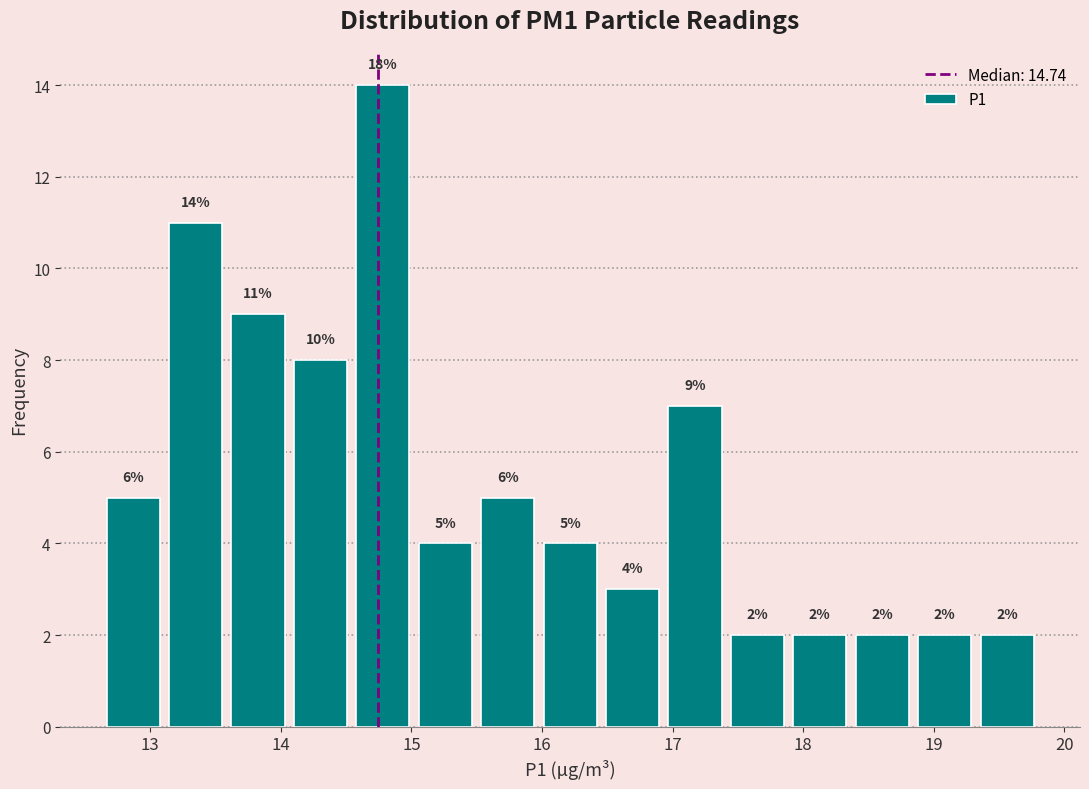

Over which range of the x-axis is the bar tallest?

14.5 to 15.0